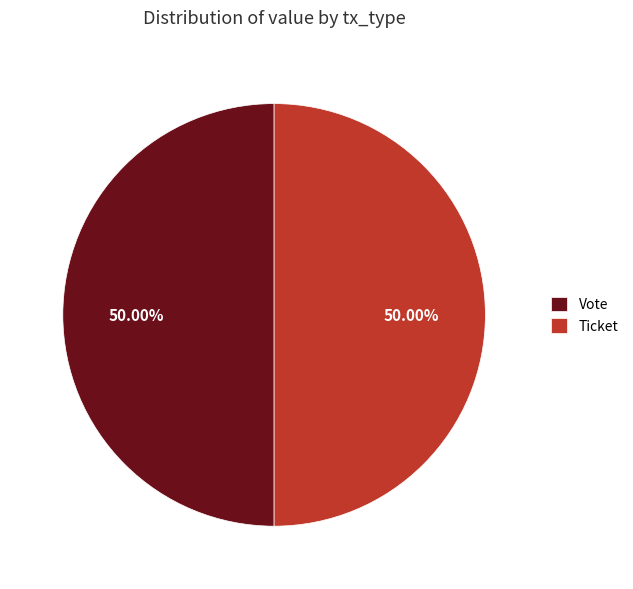

Count the number of slices in the pie.

2